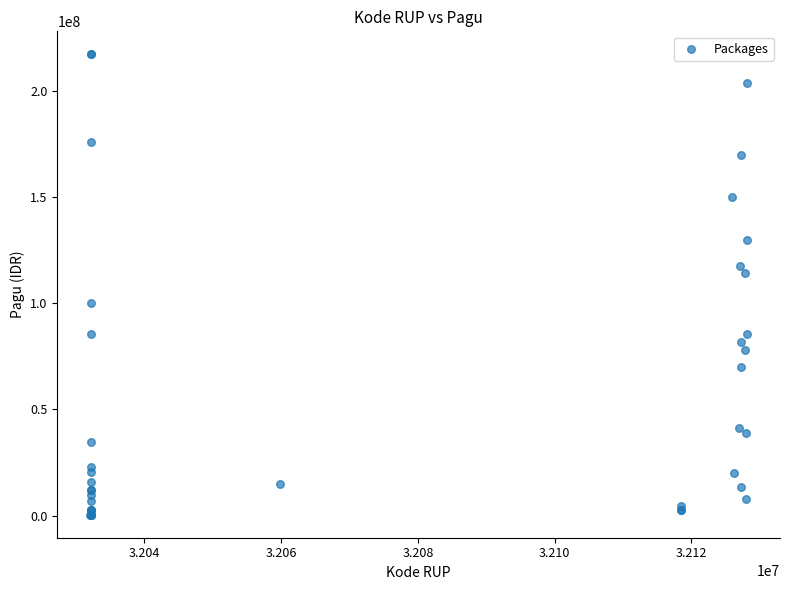

What Y value in the scatter plot is closest to 108830000?

114296000